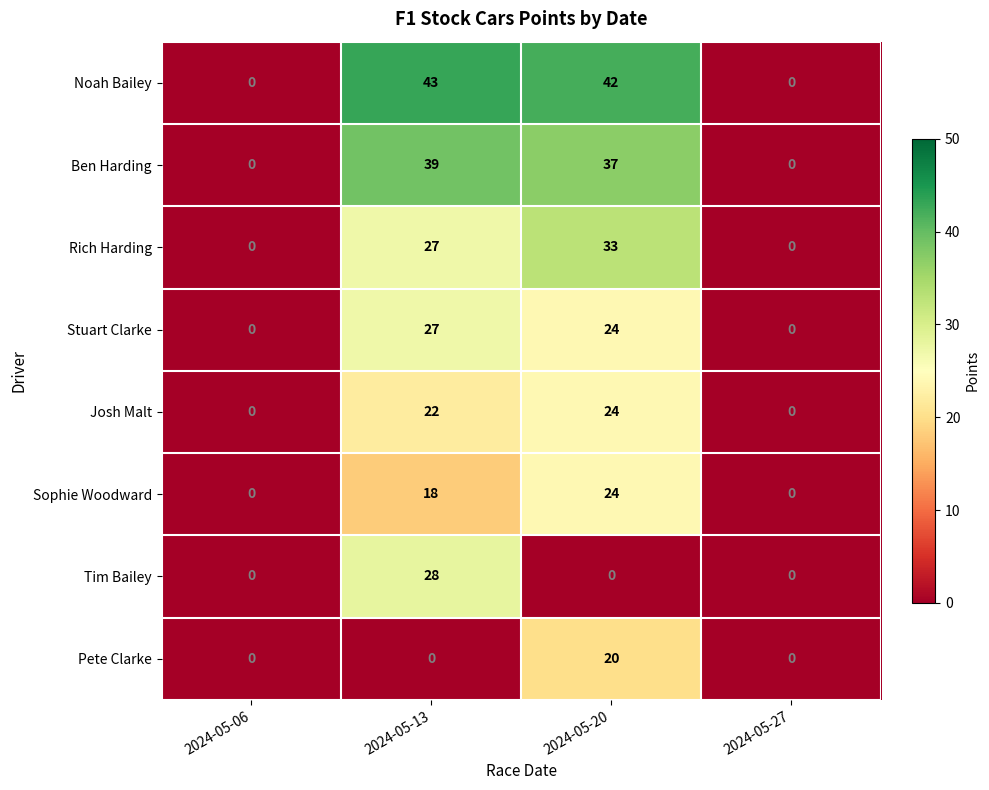

Is the value of Sophie Woodward at 2024-05-20 greater than the value of Ben Harding at 2024-05-06?

Yes